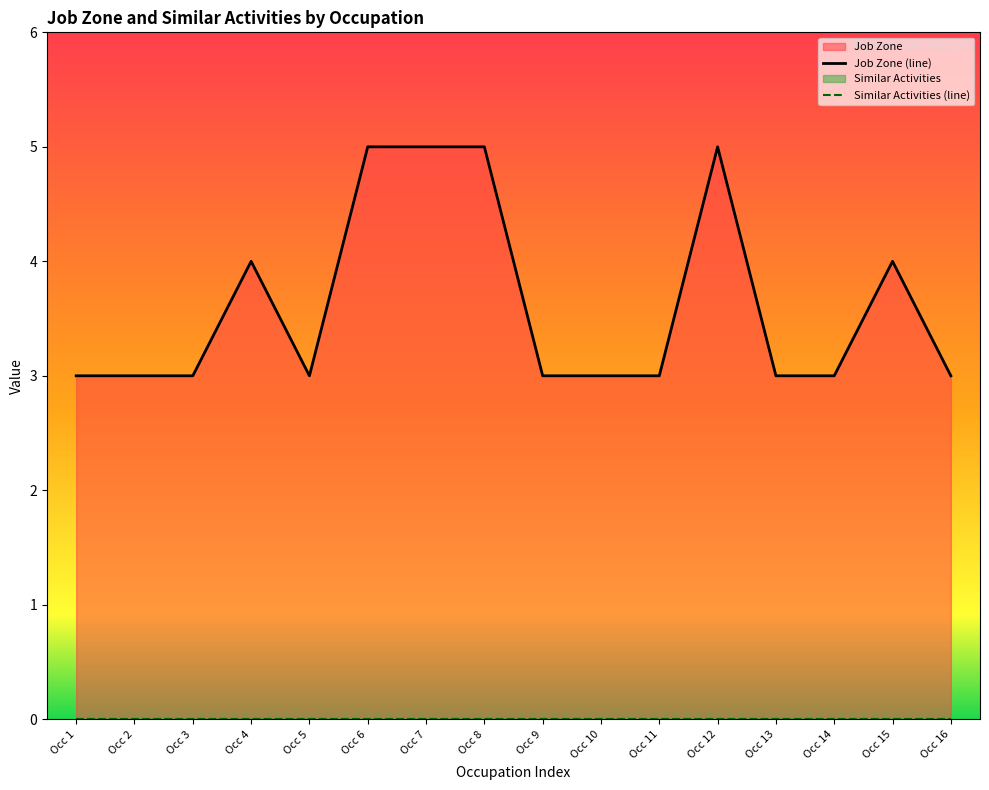

What is the total value across all series at Occ 6?

5